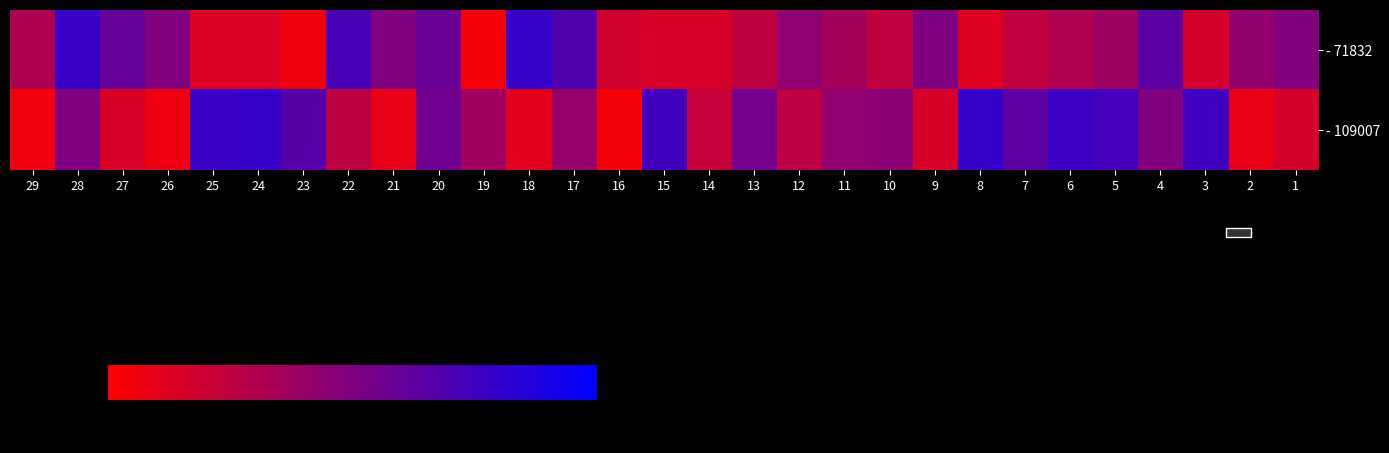

Reading left to right, extract all data points from this chart.

- 71832: 29=41.0	28=41.1	27=41.0	26=41.0	25=40.9	24=40.9	23=40.9	22=41.0	21=41.0	20=41.0	19=40.9	18=41.1	17=41.0	16=40.9	15=40.9	14=40.9	13=41.0	12=41.0	11=41.0	10=40.9	9=41.0	8=40.9	7=40.9	6=41.0	5=41.0	4=41.0	3=40.9	2=41.0	1=41.0
- 109007: 29=40.9	28=41.0	27=40.9	26=40.9	25=41.1	24=41.1	23=41.0	22=41.0	21=40.9	20=41.0	19=41.0	18=40.9	17=41.0	16=40.9	15=41.0	14=40.9	13=41.0	12=41.0	11=41.0	10=41.0	9=40.9	8=41.1	7=41.0	6=41.1	5=41.0	4=41.0	3=41.1	2=40.9	1=40.9